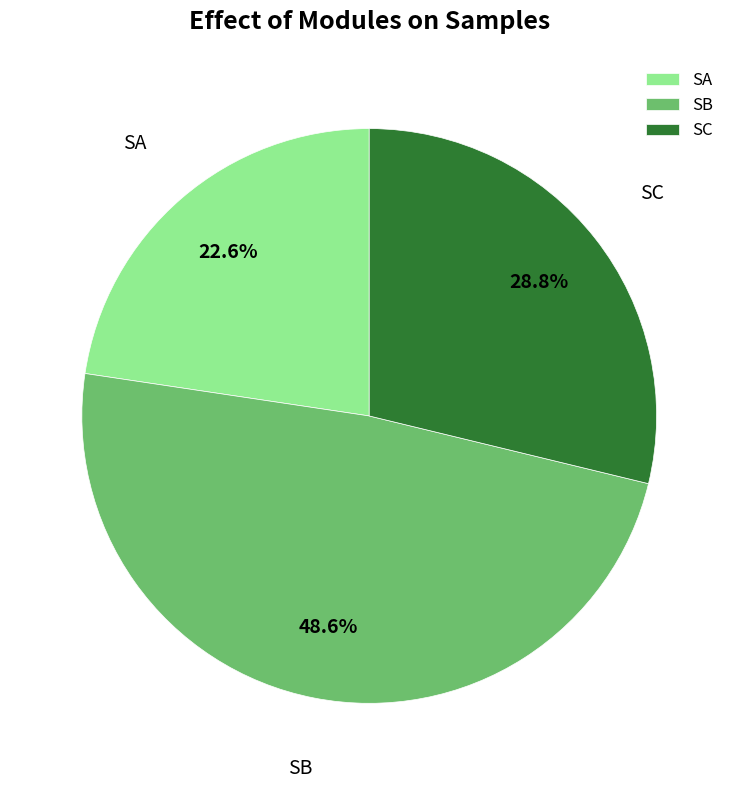

What is the largest slice in the pie chart?

SB